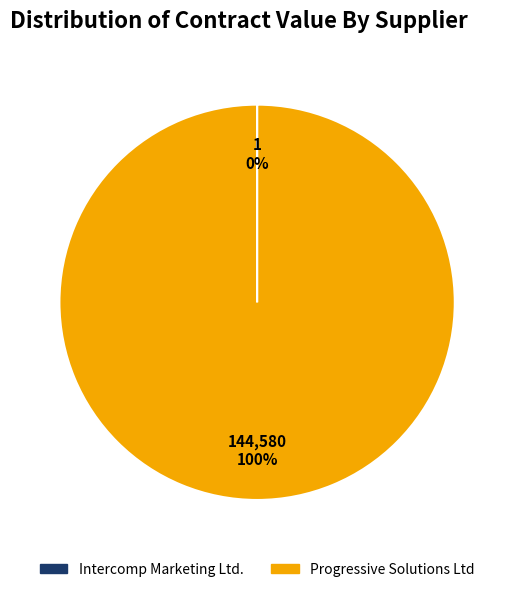

Does any single category account for the majority?

Yes